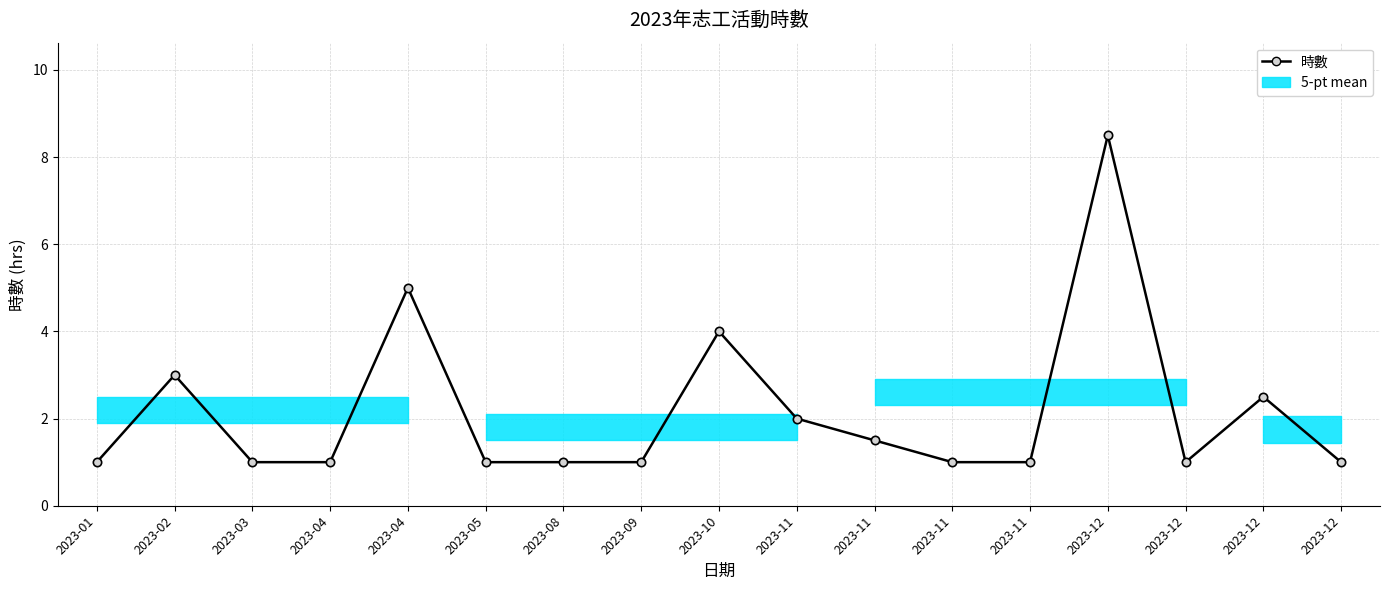

Read the value at 2023-02.

3.0